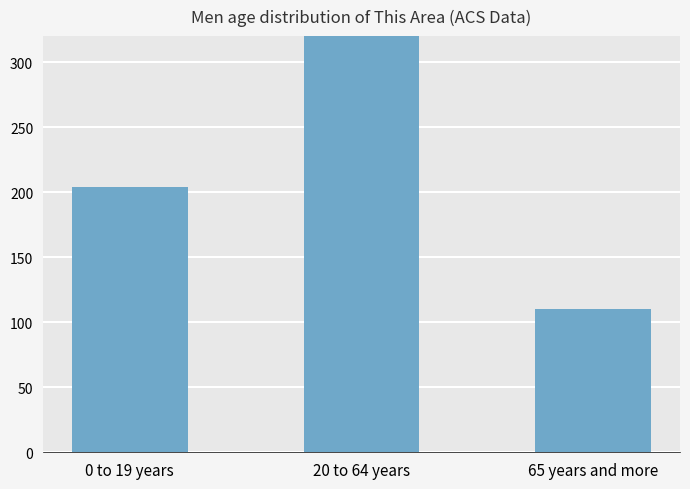

What is the average value?

248